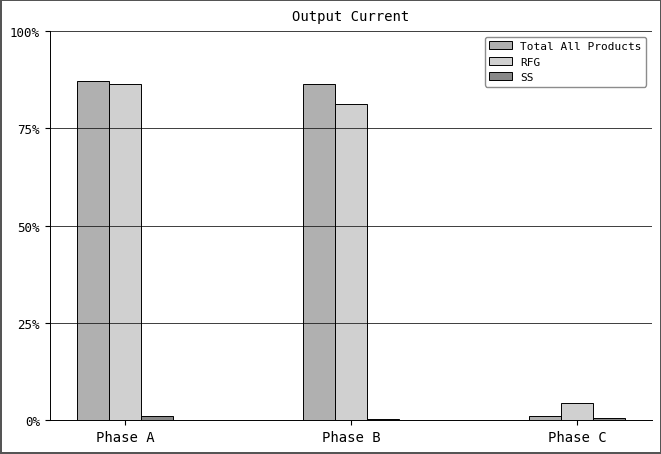

Does the chart contain stacked bars?

No